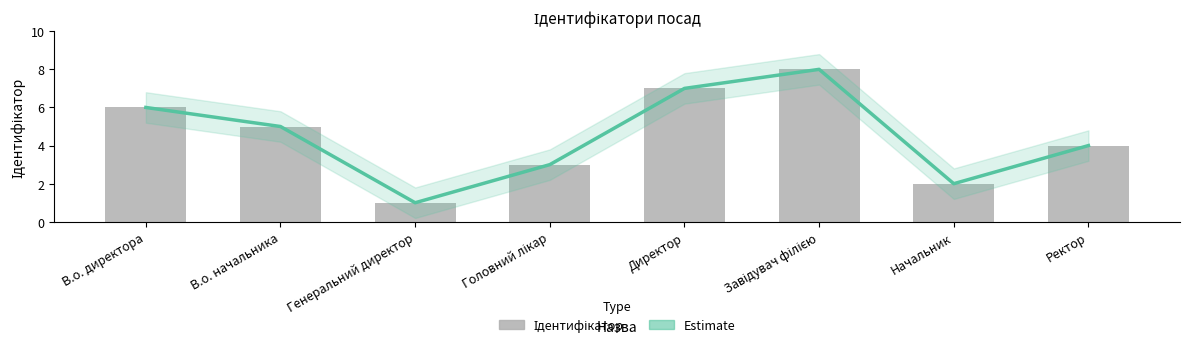

Reading left to right, list all the values displayed in this chart.

Estimate: 6	5	1	3	7	8	2	4
Ідентифікатор: 6	5	1	3	7	8	2	4